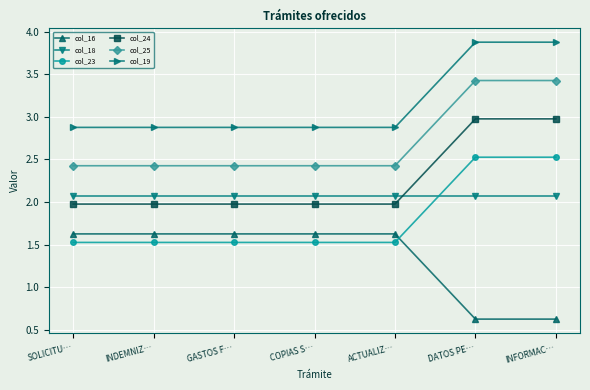

True or false: col_24 has a value of 2.0 at SOLICITU….

True